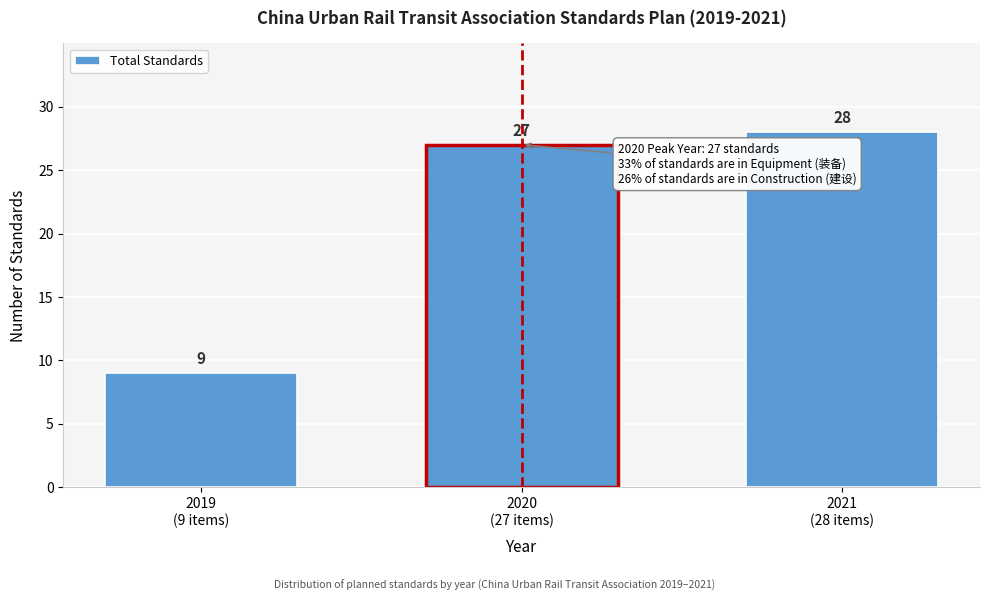

Reading left to right, extract all data points from this chart.

9	27	28